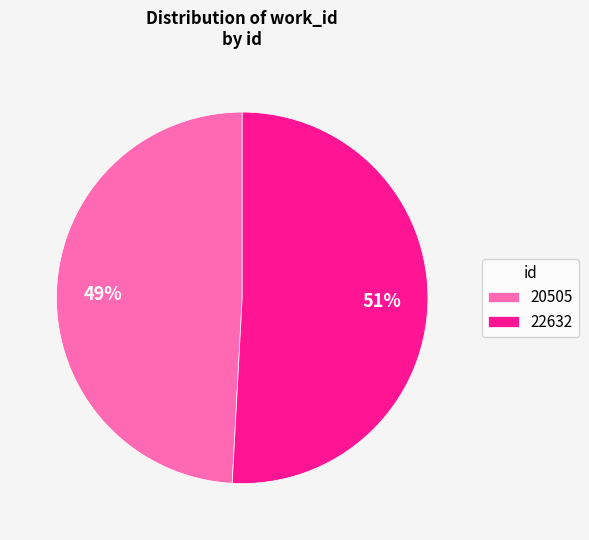

Which has a higher value, 20505 or 22632?

22632